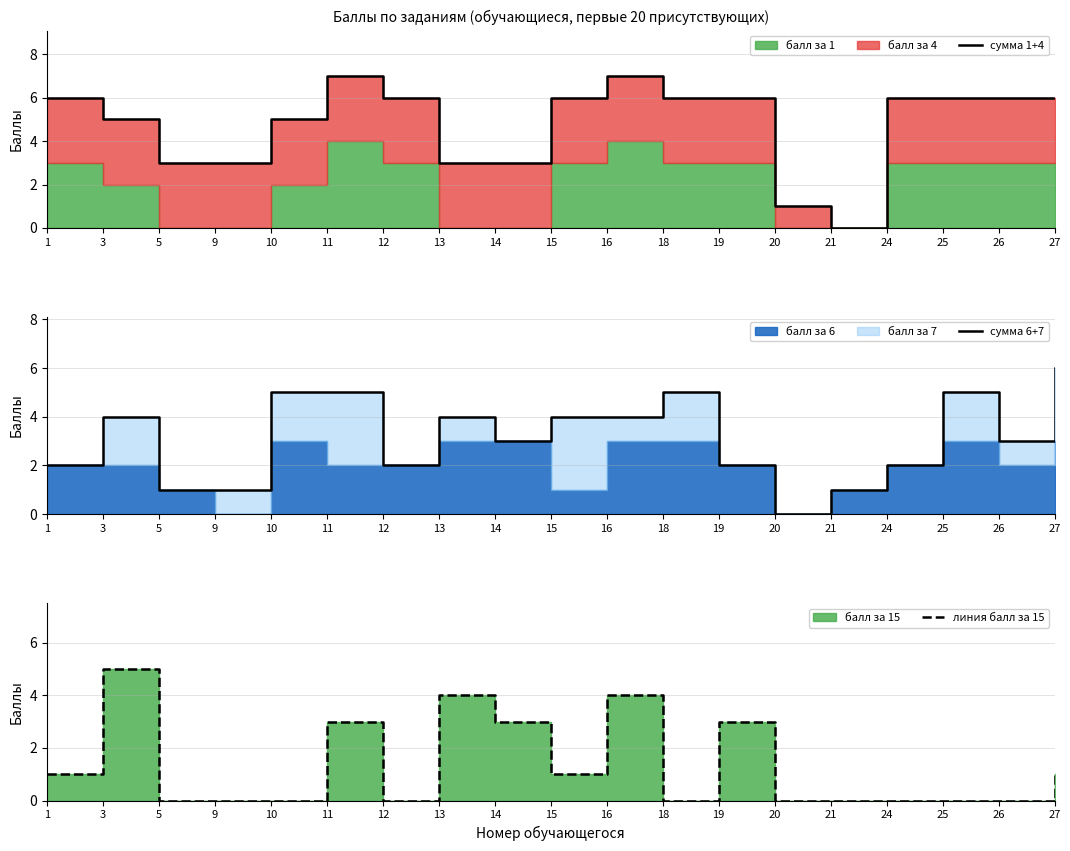

List the labels in order of сумма 1+4 value, largest first.

11, 16, 1, 12, 15, 18, 19, 24, 25, 26, 27, 3, 10, 5, 9, 13, 14, 20, 21